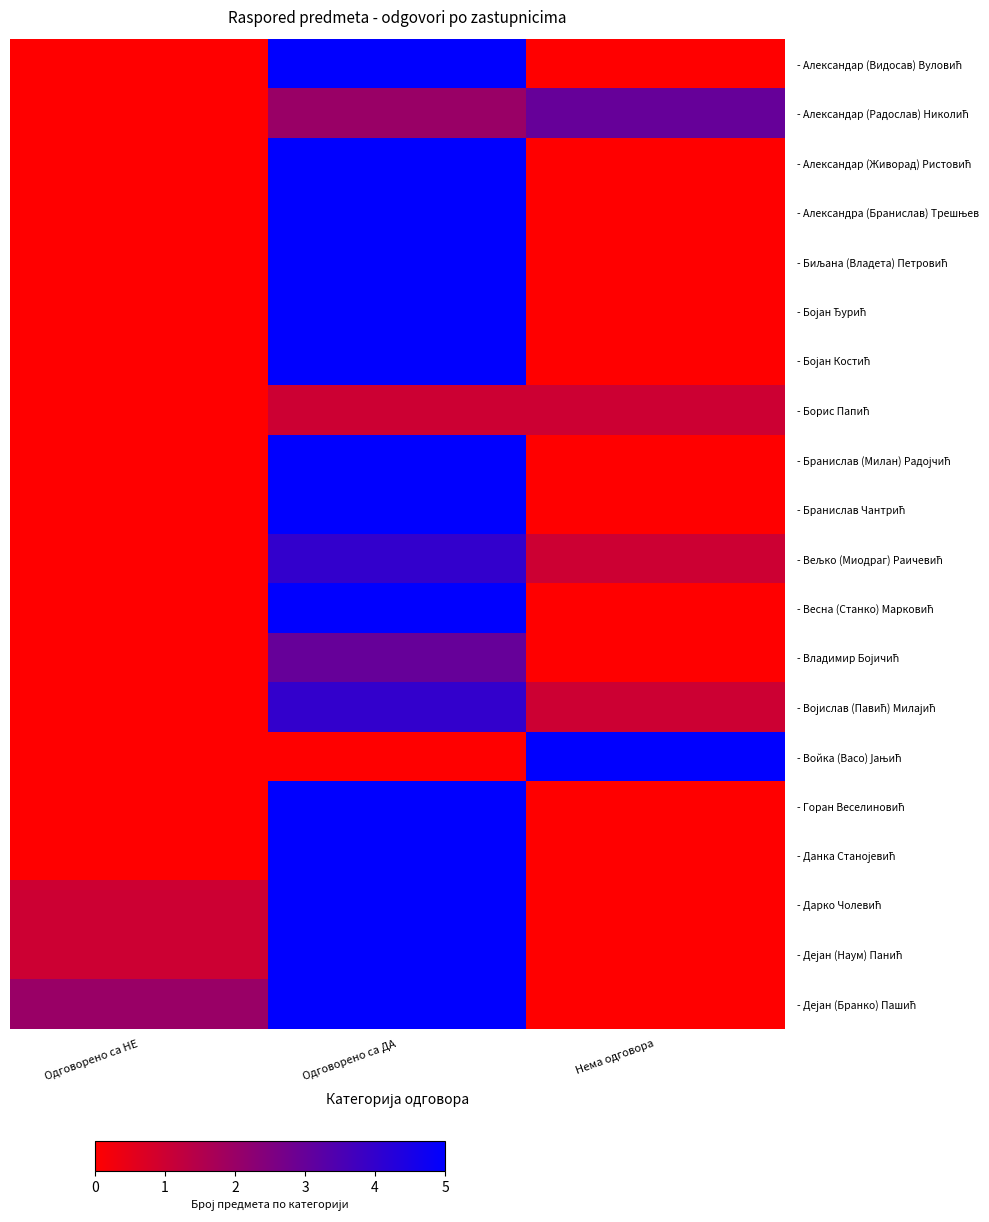

List the series in order of their peak value, highest first.

- Александар (Видосав) Вуловић, - Александар (Живорад) Ристовић, - Александра (Бранислав) Трешњев, - Биљана (Владета) Петровић, - Бојан Ђурић, - Бојан Костић, - Бранислав (Милан) Радојчић, - Бранислав Чантрић, - Весна (Станко) Марковић, - Войка (Васо) Јањић, - Горан Веселиновић, - Данка Станојевић, - Дарко Чолевић, - Дејан (Наум) Панић, - Дејан (Бранко) Пашић, - Вељко (Миодраг) Раичевић, - Војислав (Павић) Милајић, - Александар (Радослав) Николић, - Владимир Бојичић, - Борис Папић